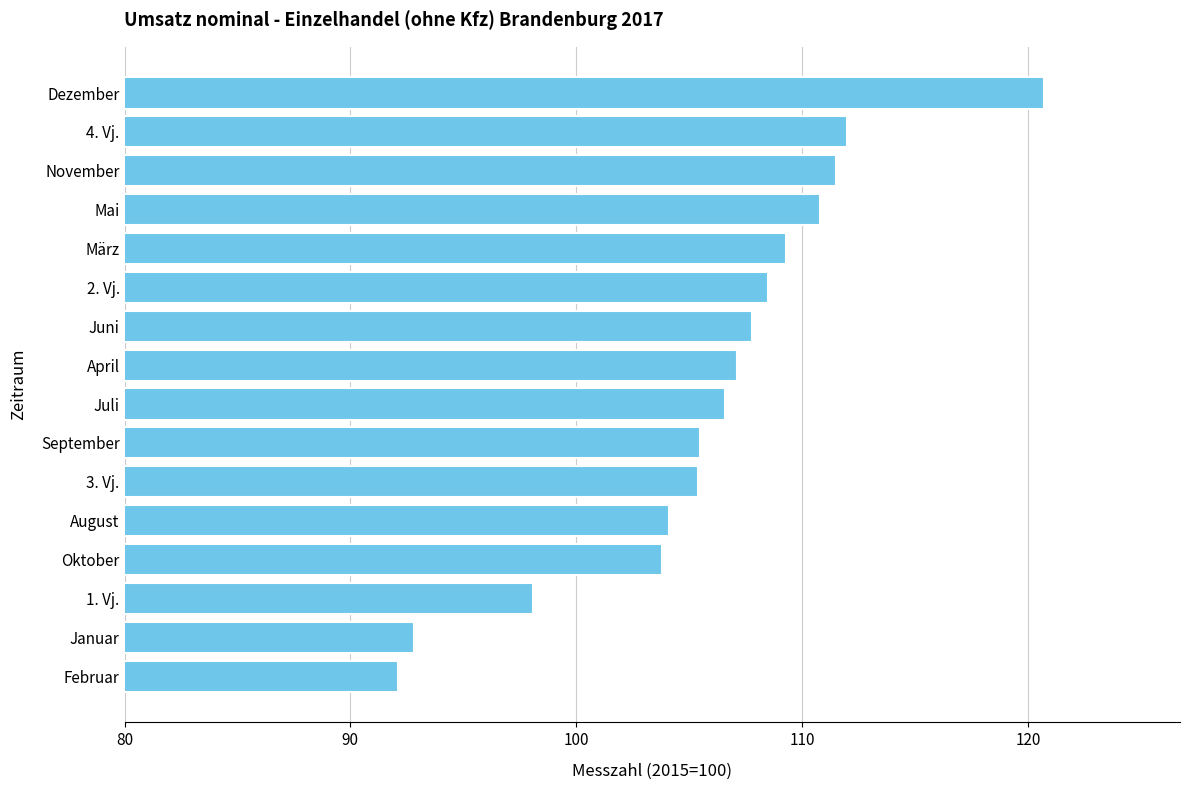

Which category has the lowest value across all series?

Februar